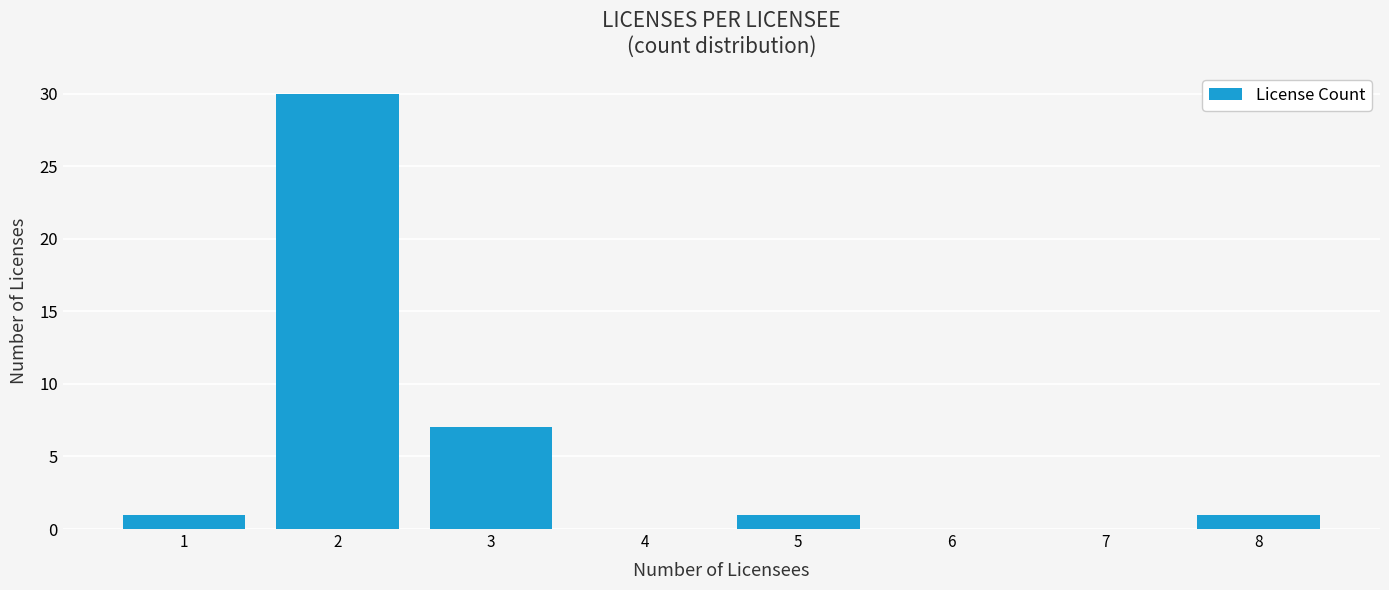

Reading right to left, what are all the values shown in this chart?

8=1	7=0	6=0	5=1	4=0	3=7	2=30	1=1